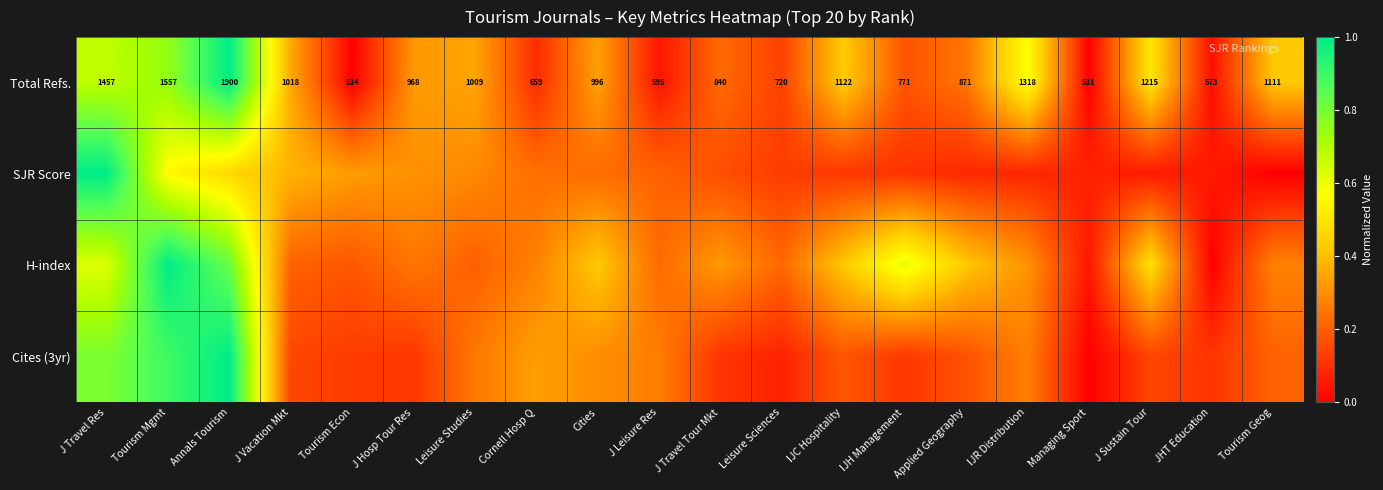

Where is Total Refs. nearest to the value 1215?

J Sustain Tour